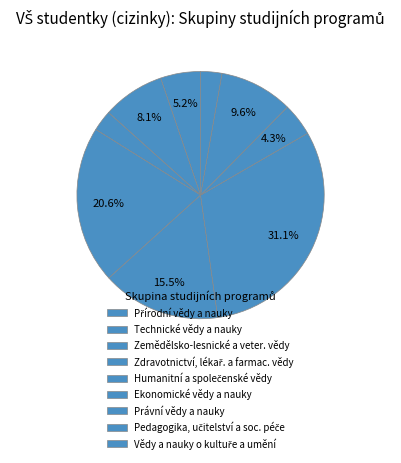

How many segments does this pie chart have?

9